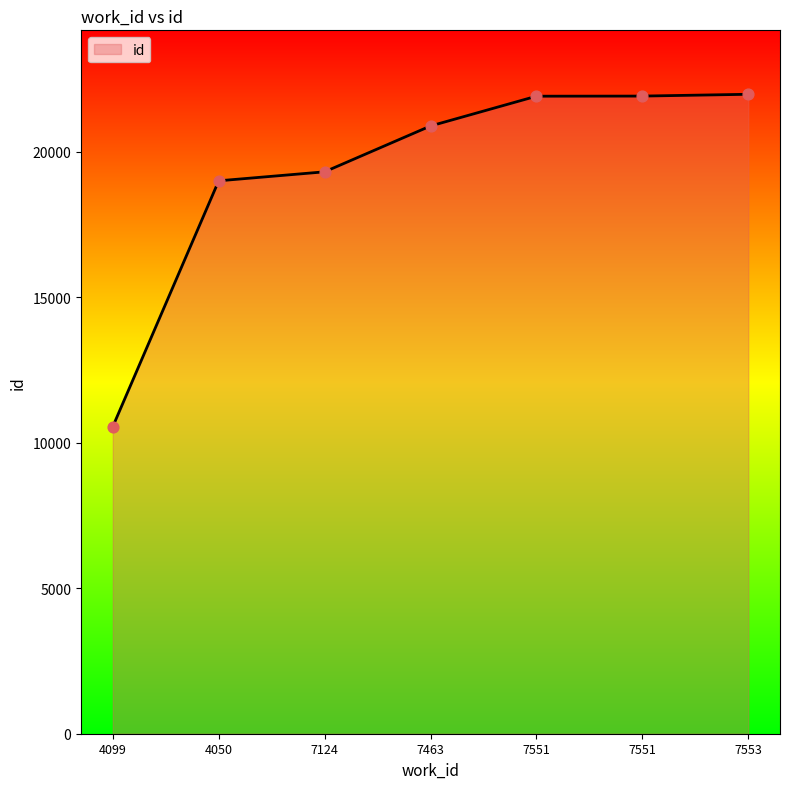

What is the ratio of the value at 7124 to the value at 4099?

1.8